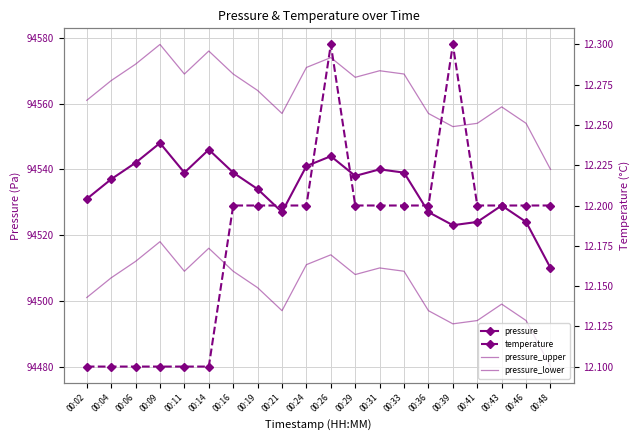

What is the lowest value of the pressure_lower series?

94480.0